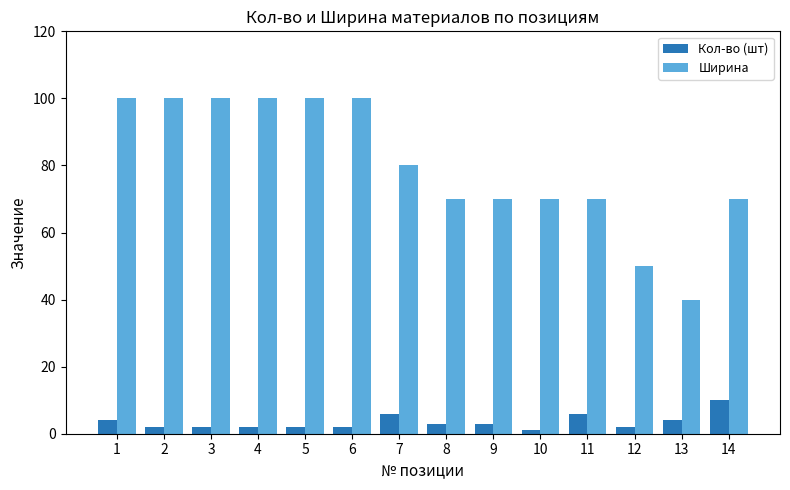

Which series changed the most between 2 and 7?

Ширина